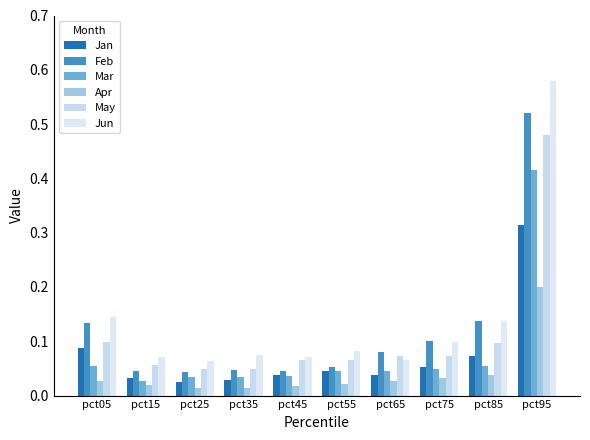

What is the maximum value shown in the chart?

0.6